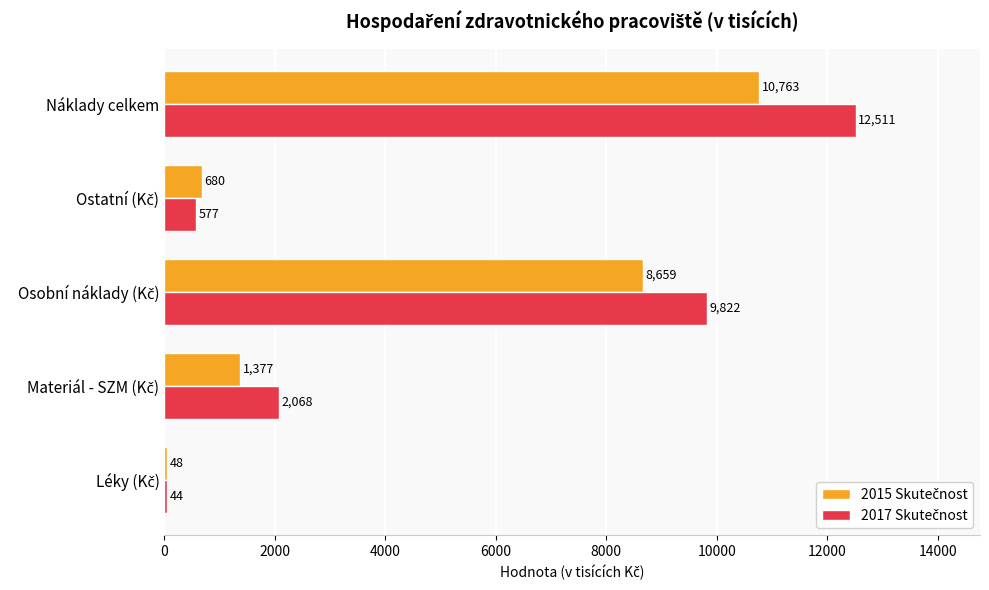

At which category does the chart reach its peak across all series?

Náklady celkem